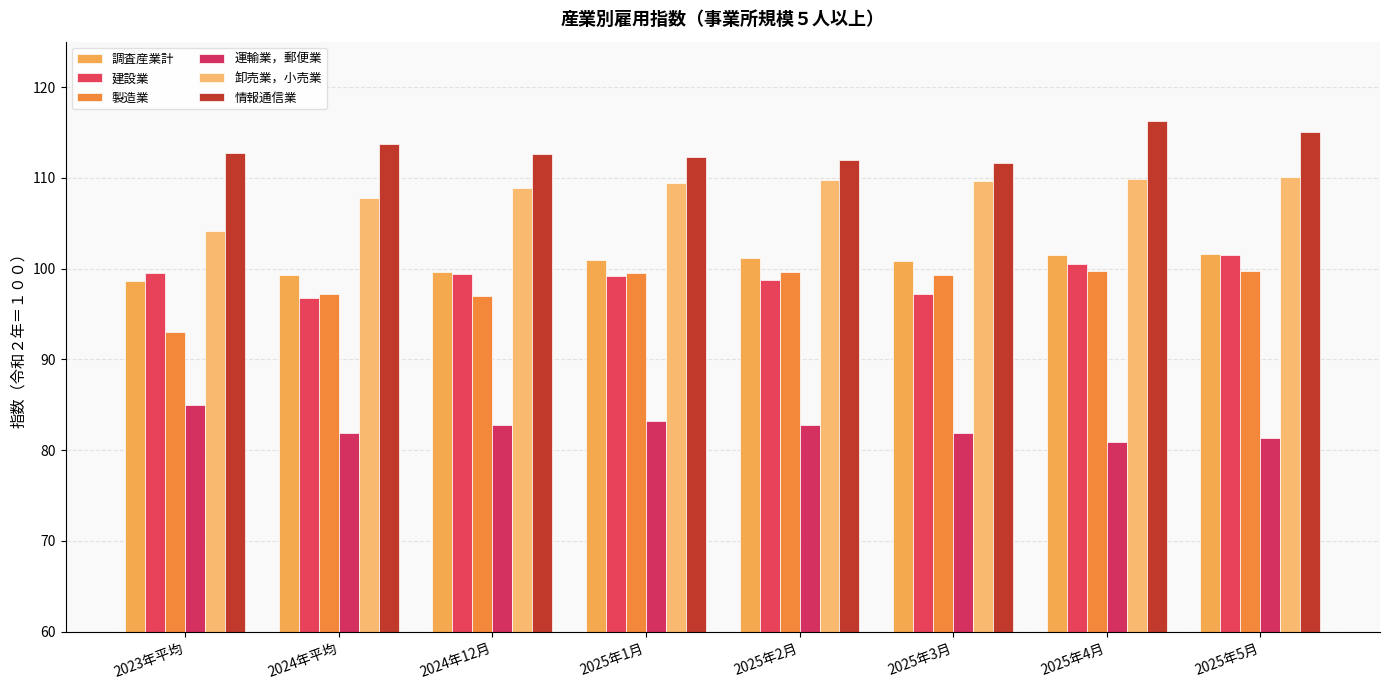

At which label does 卸売業，小売業 reach its minimum?

2023年平均